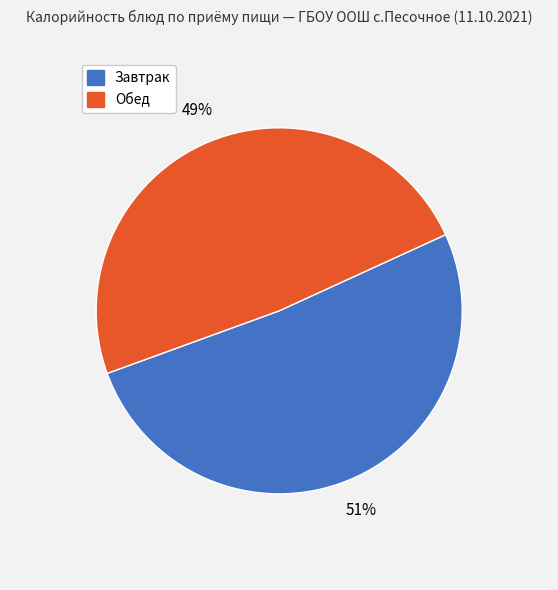

To the nearest percent, what is the average slice percentage?

50%